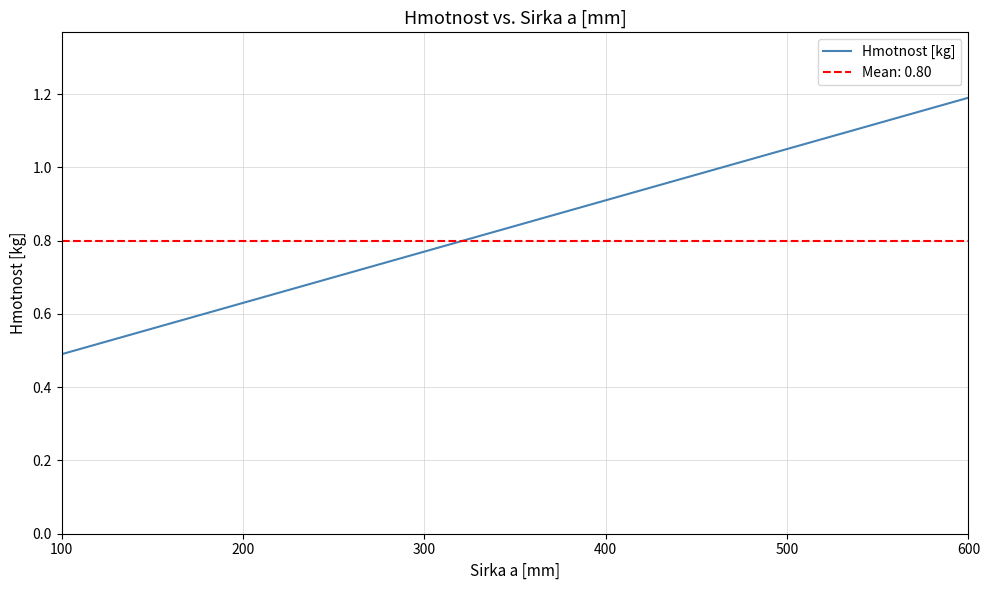

The value of Hmotnost [kg] at 600 is 1.2. True or false?

True